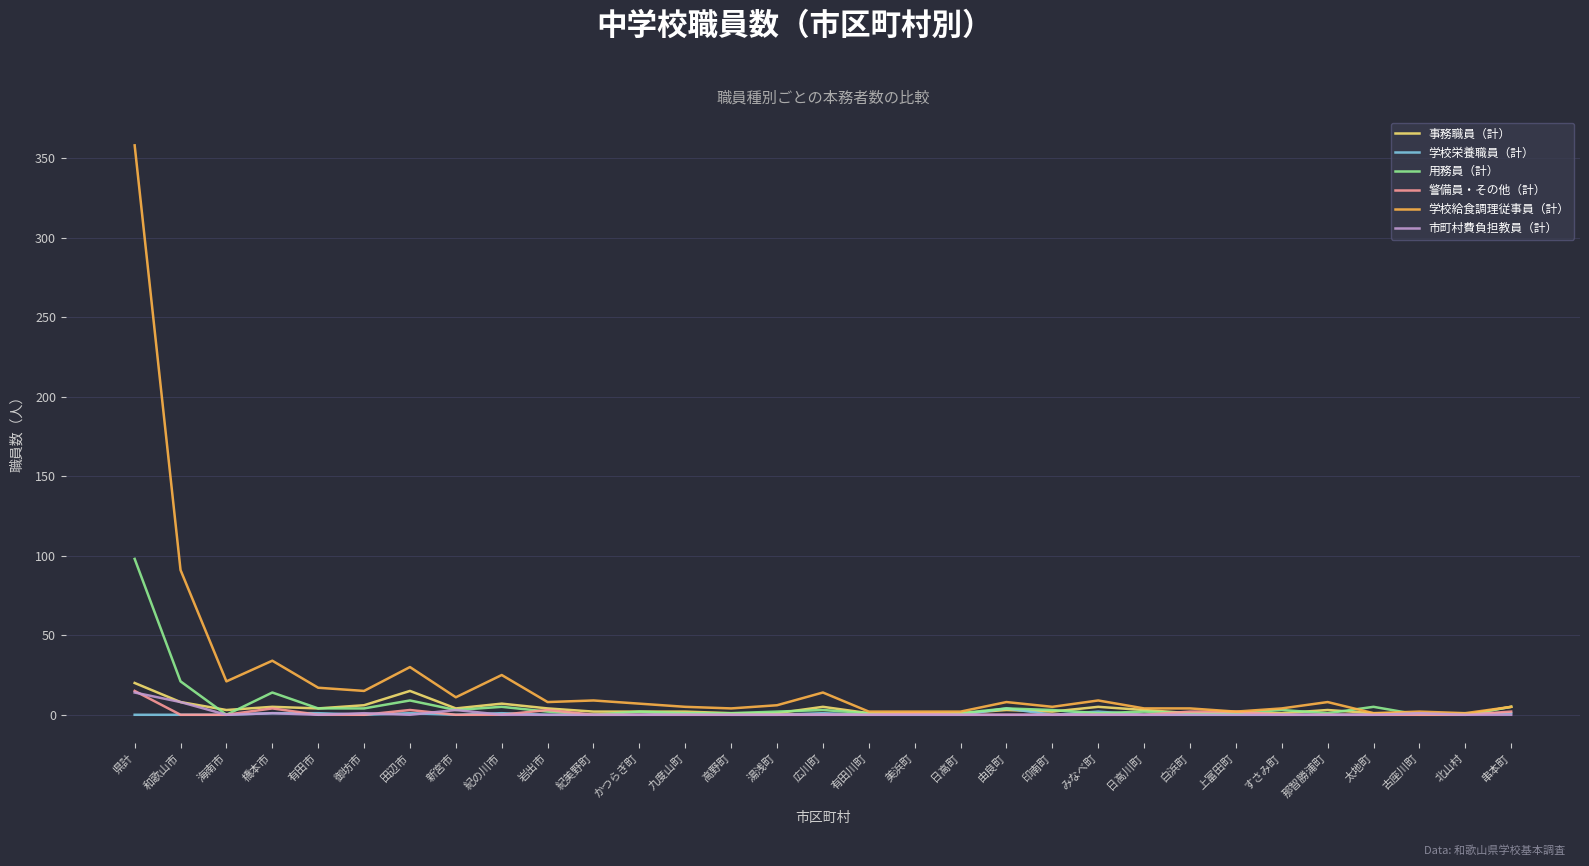

What is the difference between the maximum and minimum values in the 警備員・その他（計） series?

15